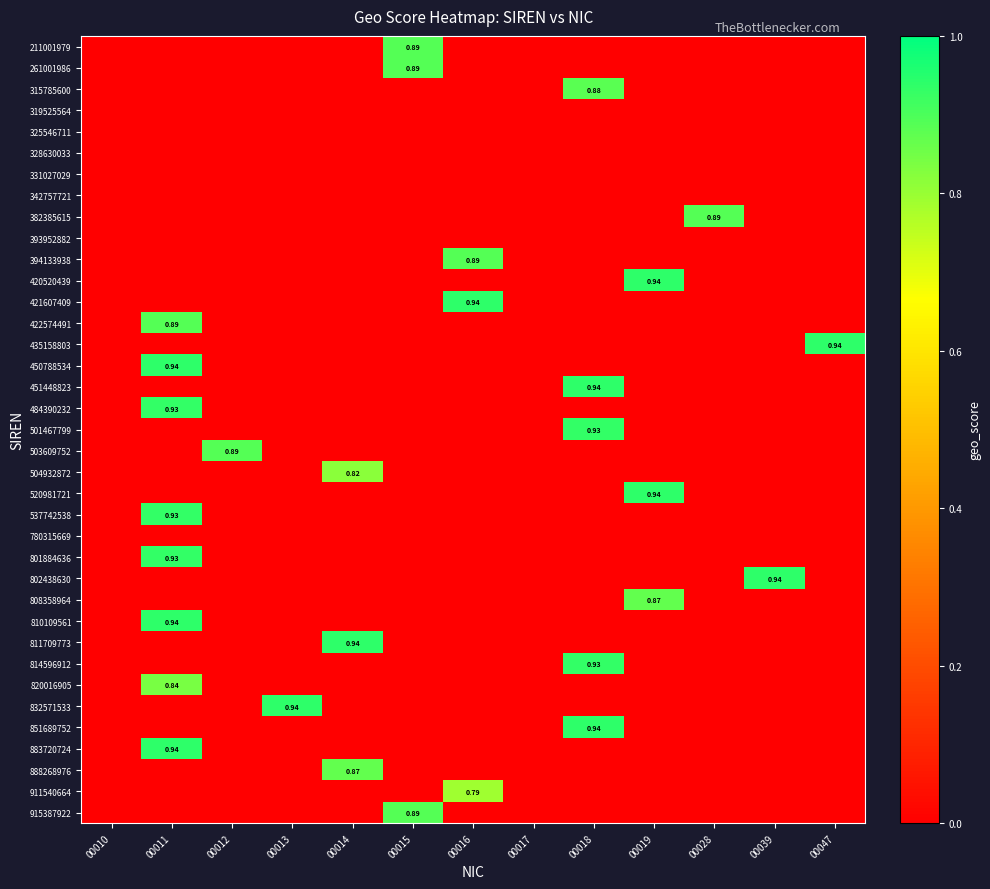

What is the greatest value displayed?

0.9